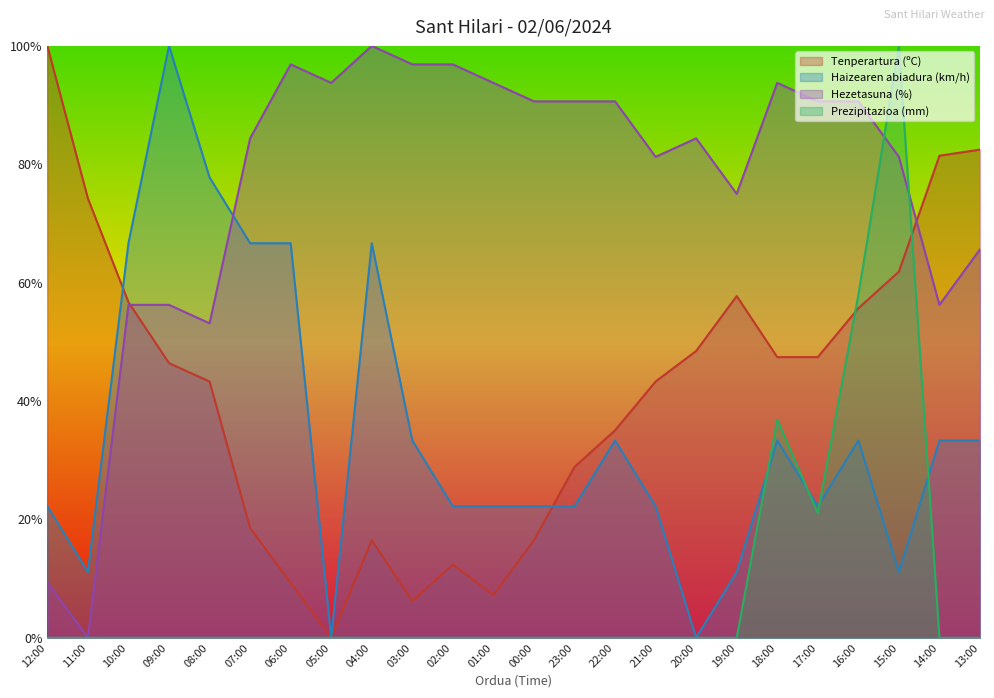

Where is Hezetasuna (%) nearest to the value 50?

08:00